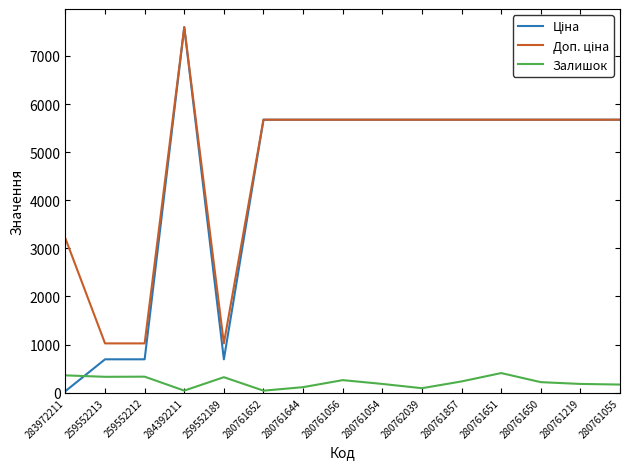

What is the spread (max minus min) of values at 259552189?

702.6